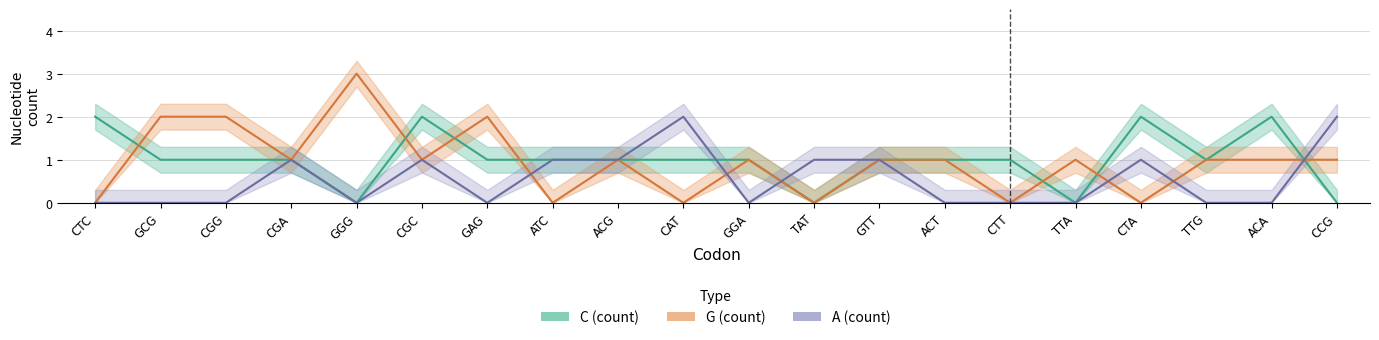

Reading left to right, what are all the values shown in this chart?

C (count): 2	1	1	1	0	2	1	1	1	1	1	0	1	1	1	0	2	1	2	0
G (count): 0	2	2	1	3	1	2	0	1	0	1	0	1	1	0	1	0	1	1	1
A (count): 0	0	0	1	0	1	0	1	1	2	0	1	1	0	0	0	1	0	0	2